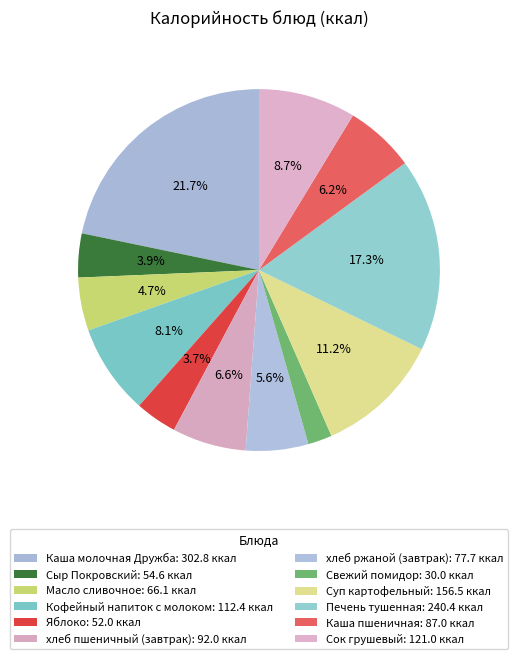

How many segments does this pie chart have?

12